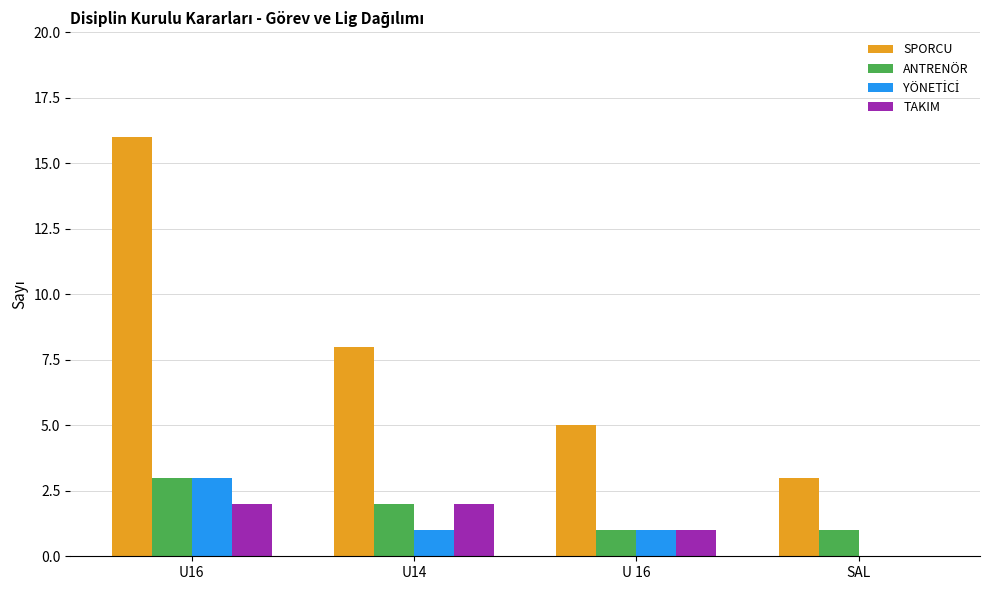

Are the bars horizontal?

No